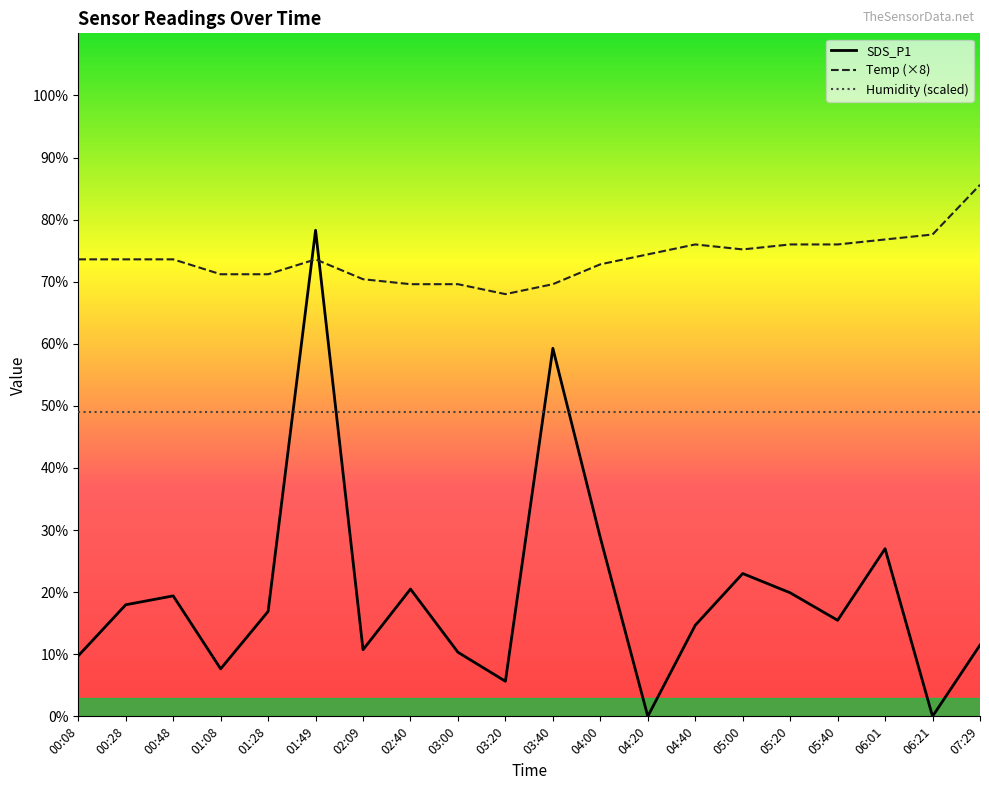

At which category is the sum across all series the highest?

01:49